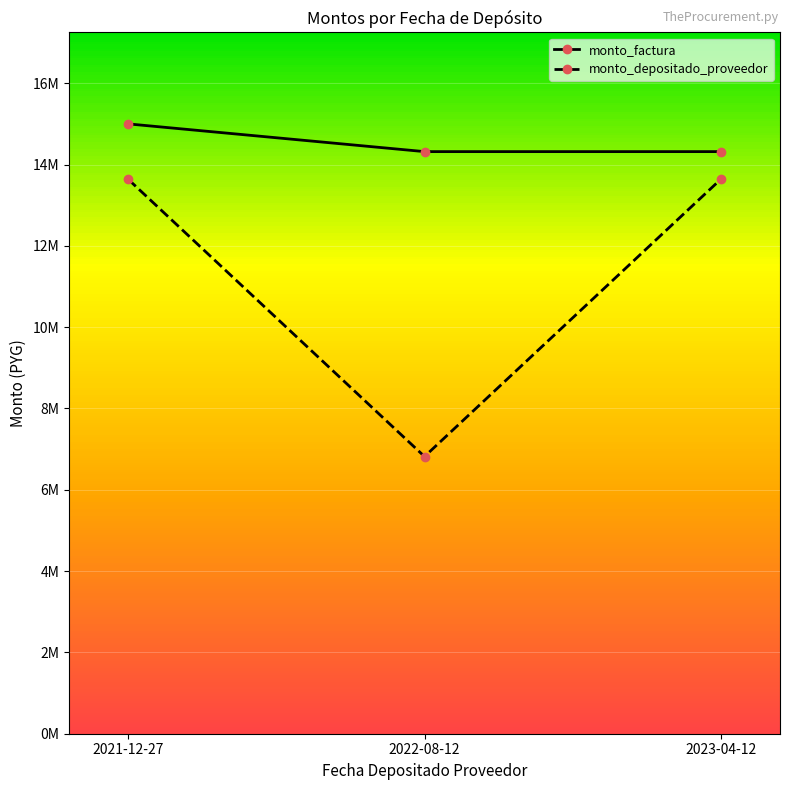

The monto_factura series shows 15000000 at 2021-12-27. True or false?

True